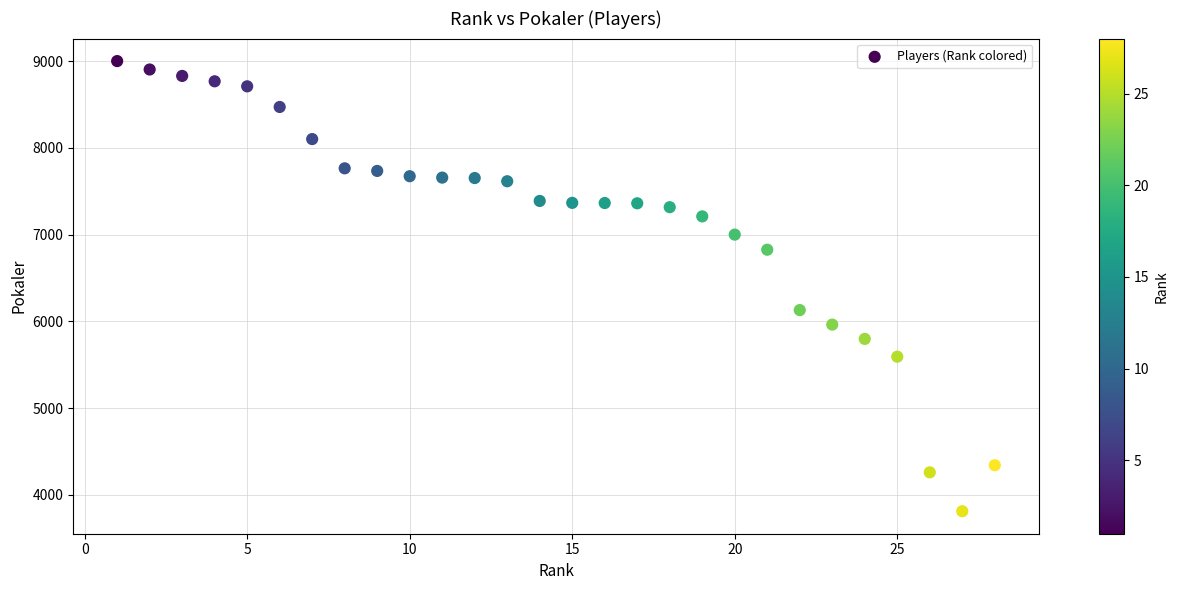

What is the range of X values (max minus min)?

27